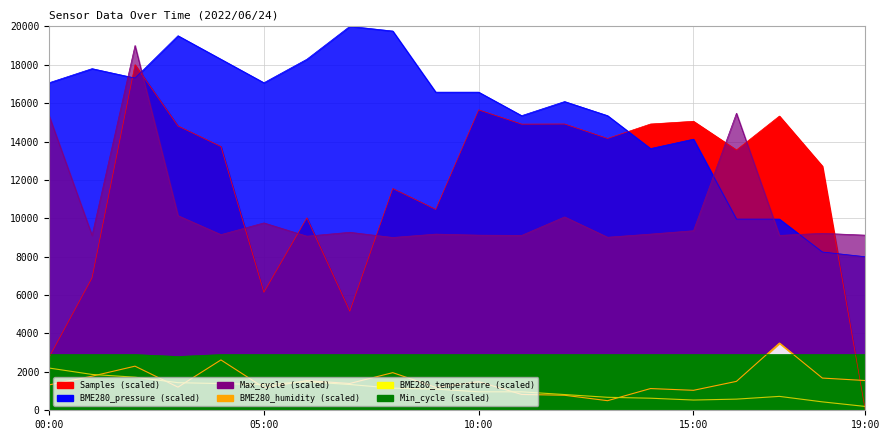

At which category does Min_cycle reach its first local valley?

03:00